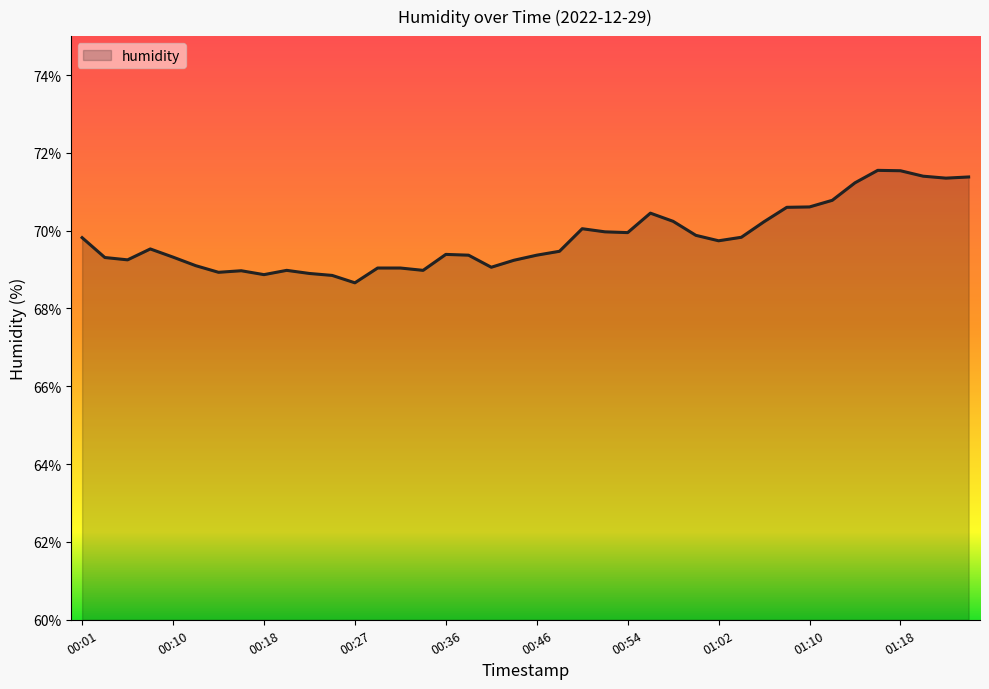

What is the smallest value displayed?

68.7